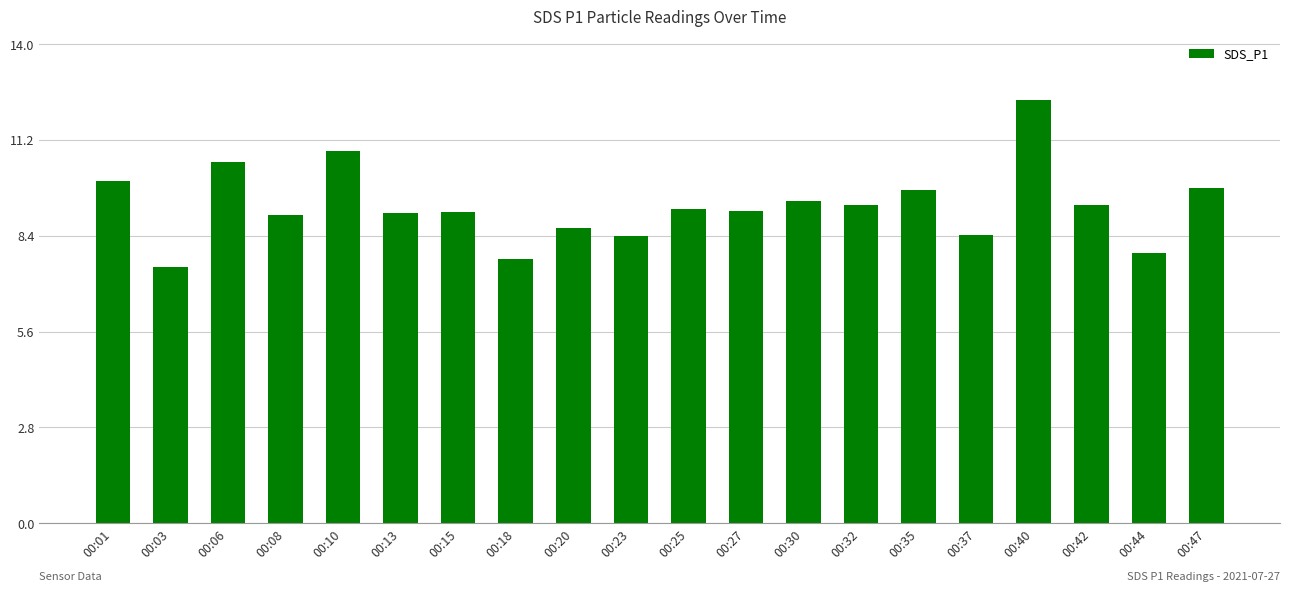

True or false: the data shows 9.3 at 00:32.

True